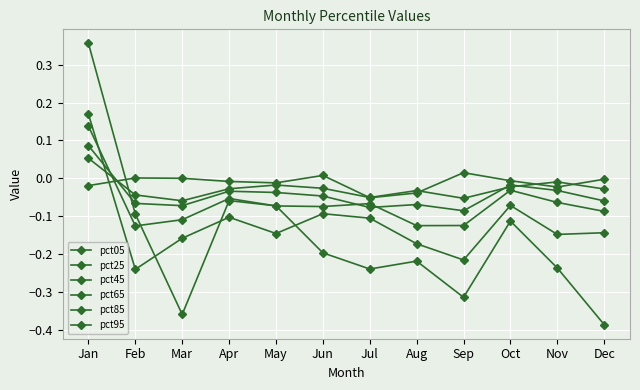

Which has a higher value, Oct or Mar?

Mar